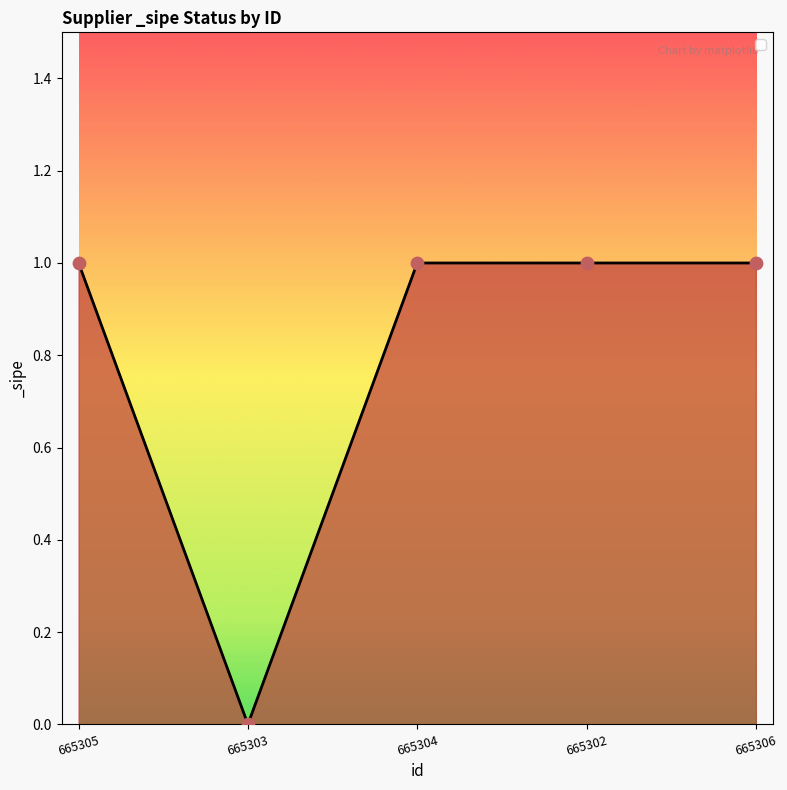

What is the ratio of the value at 665302 to the value at 665304?

1.0